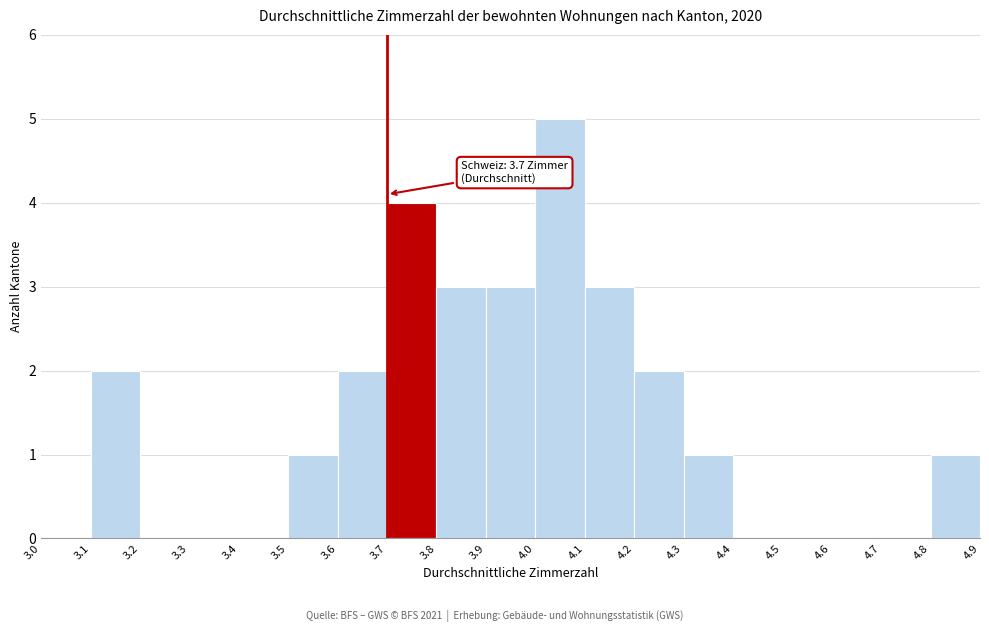

Which range on the x-axis has the tallest bar?

4.0 to 4.1